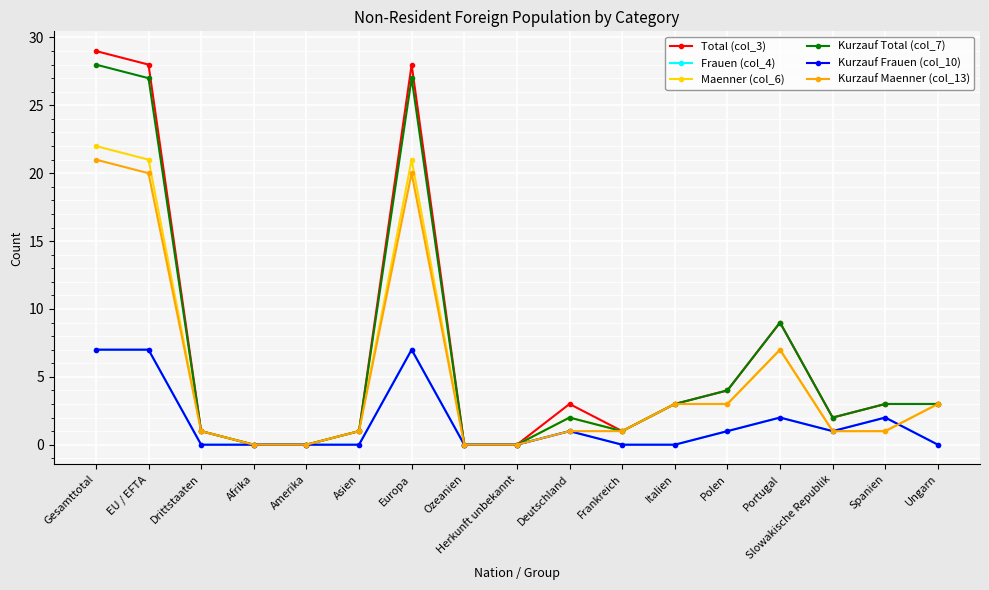

True or false: Kurzauf Maenner (col_13) has more than 2 interior local peaks.

False